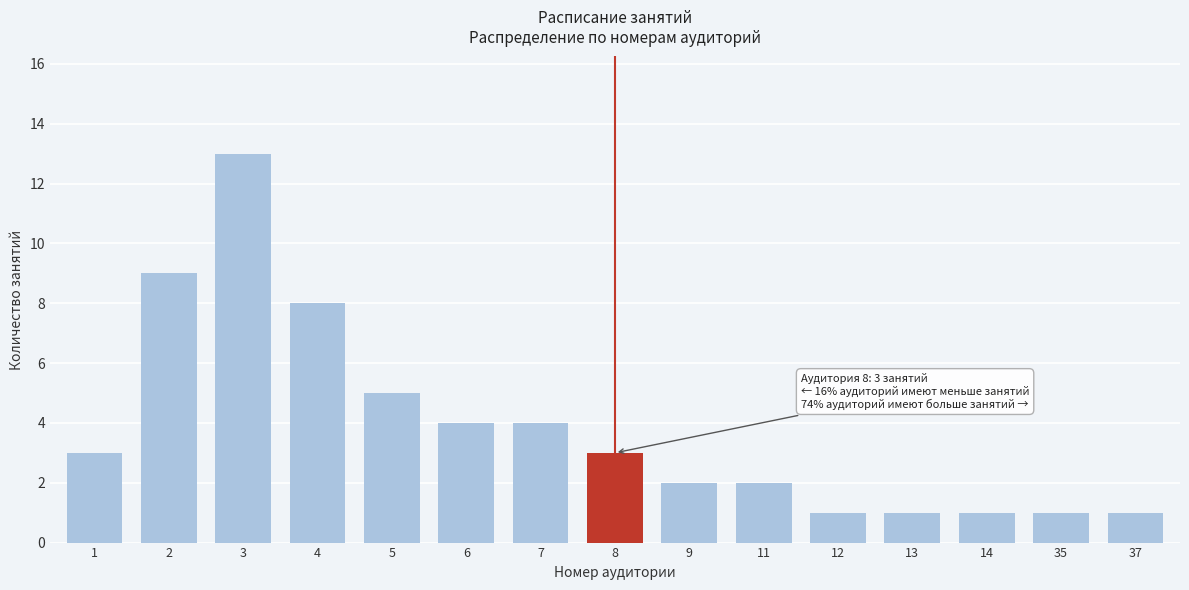

Reading left to right, transcribe all the data shown in this chart.

1=3	2=9	3=13	4=8	5=5	6=4	7=4	8=3	9=2	11=2	12=1	13=1	14=1	35=1	37=1